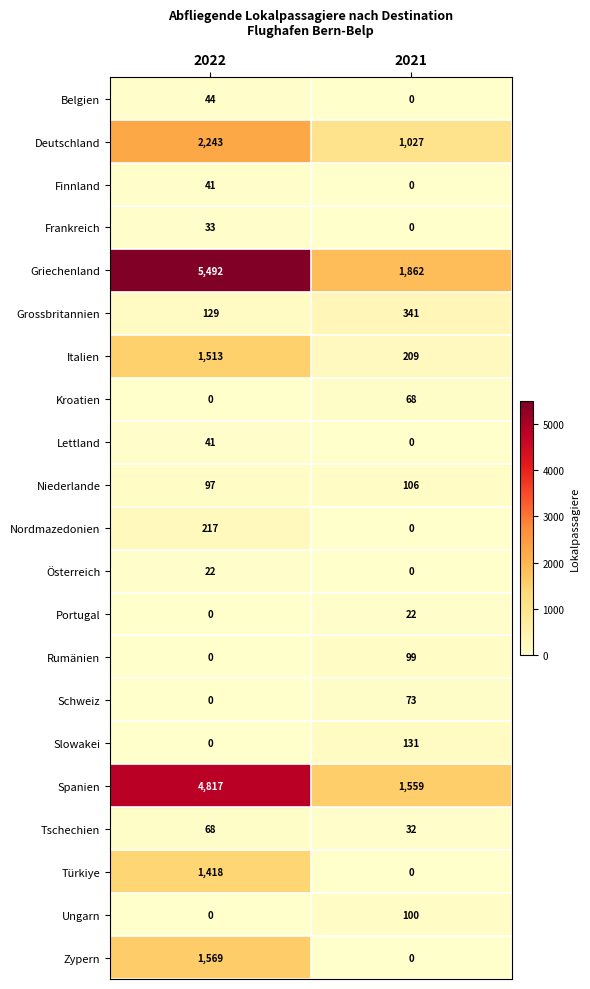

At how many categories does at least one series exceed 246?

2